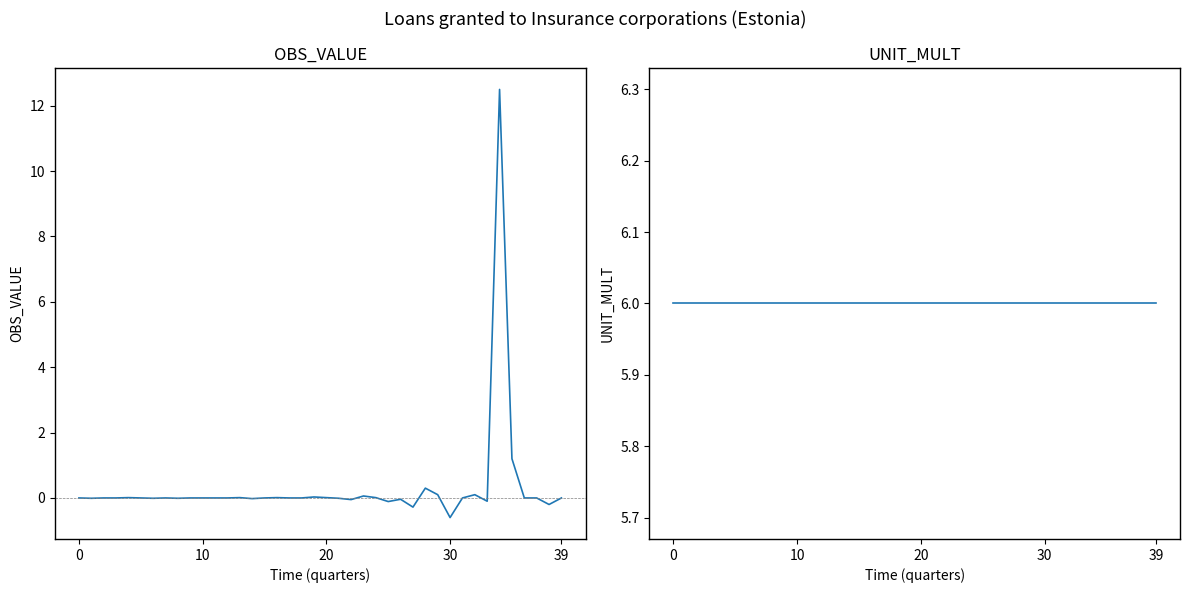

How many values in OBS_VALUE are below zero?

19